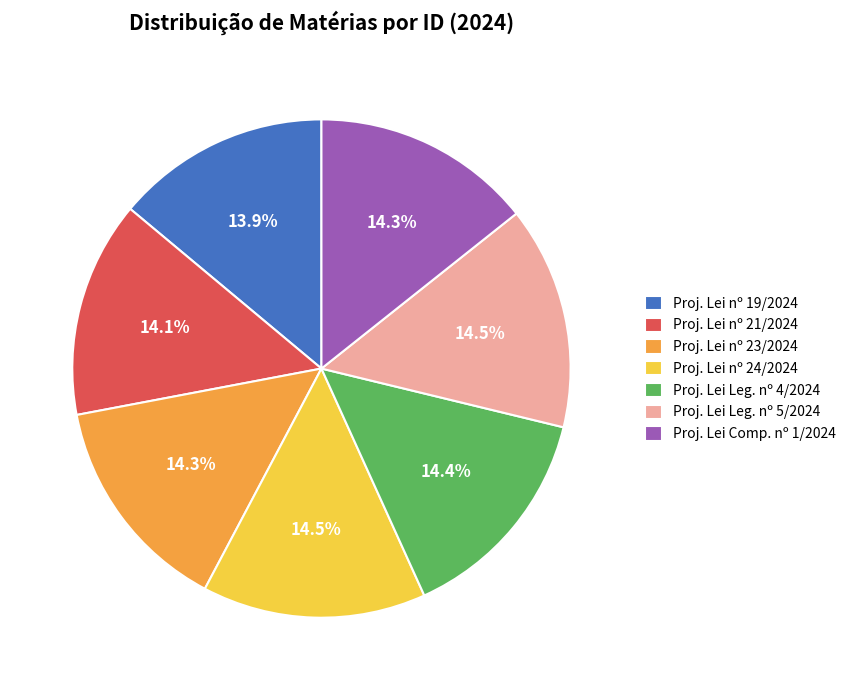

Which has a higher value, Proj. Lei nº 19/2024 or Proj. Lei nº 24/2024?

Proj. Lei nº 24/2024